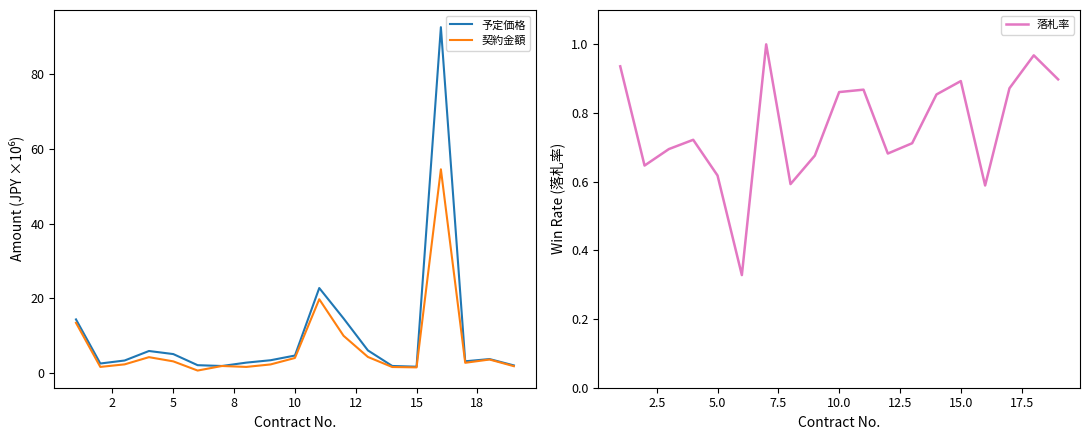

Is this an area chart (filled region under the line)?

No